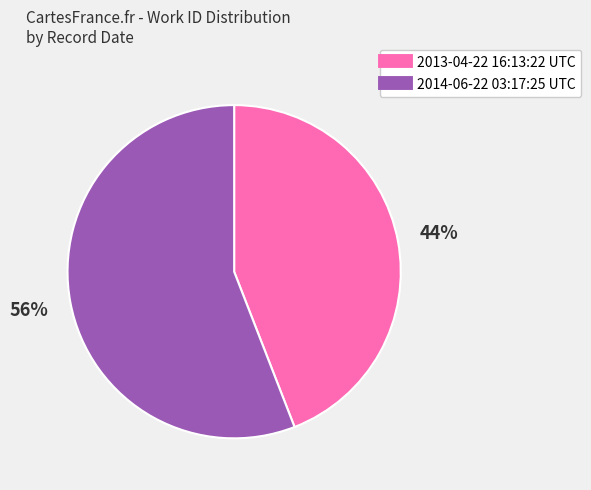

Rank the categories by value from lowest to highest.

2013-04-22 16:13:22 UTC, 2014-06-22 03:17:25 UTC